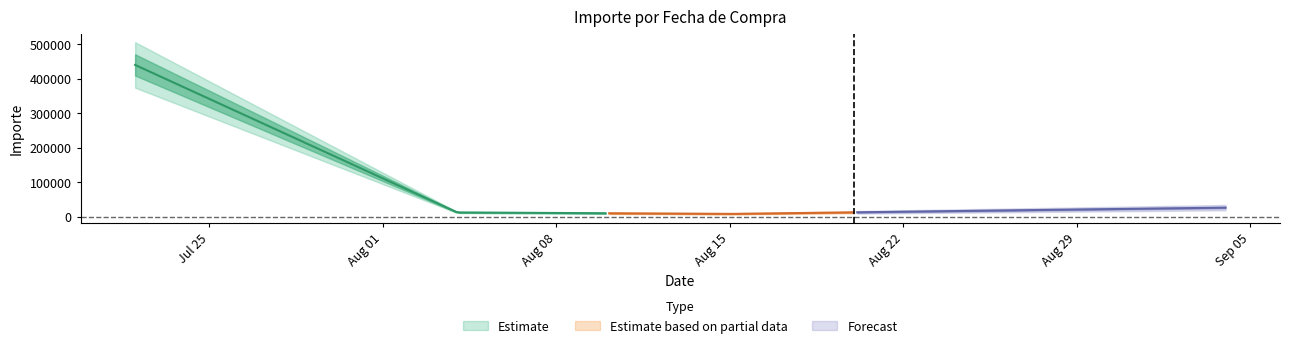

What is the greatest value displayed?

439900.0